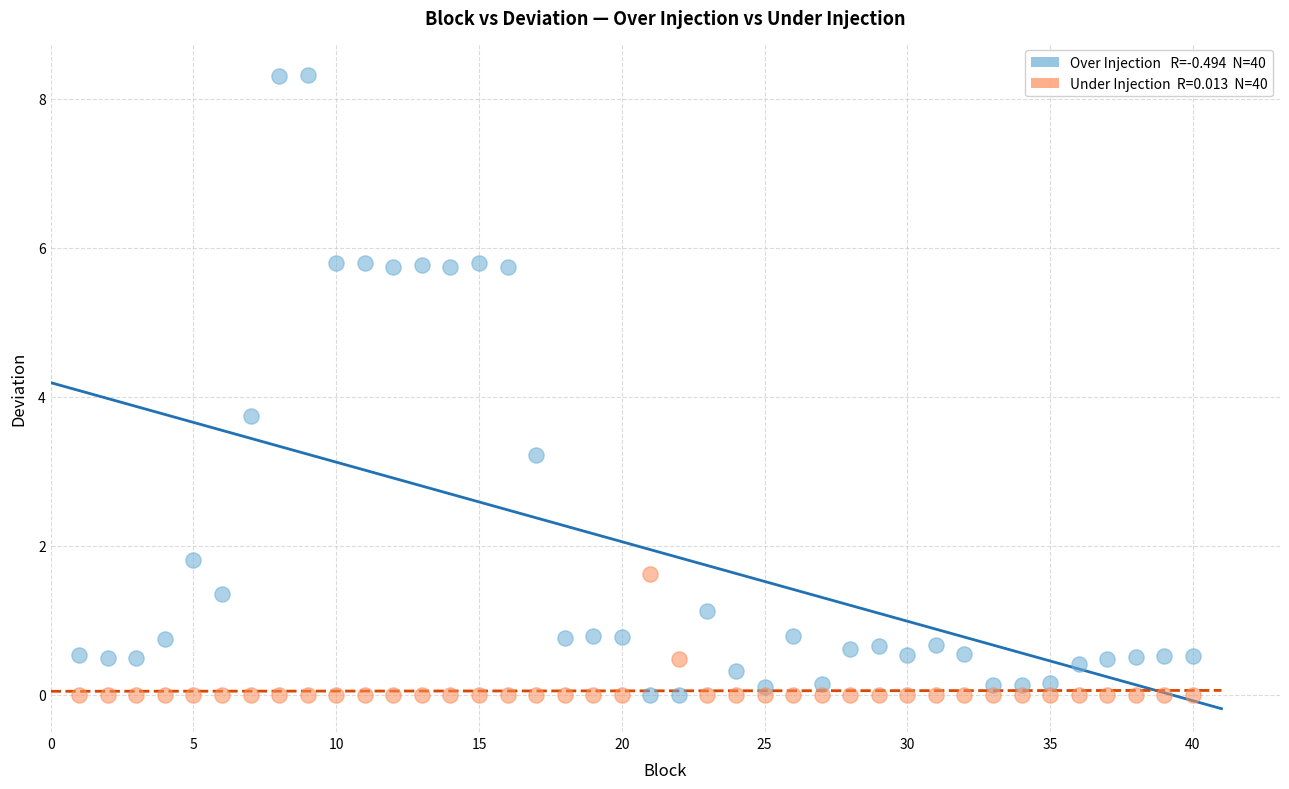

Across all data points, what is the range of X values (max minus min)?

39.0